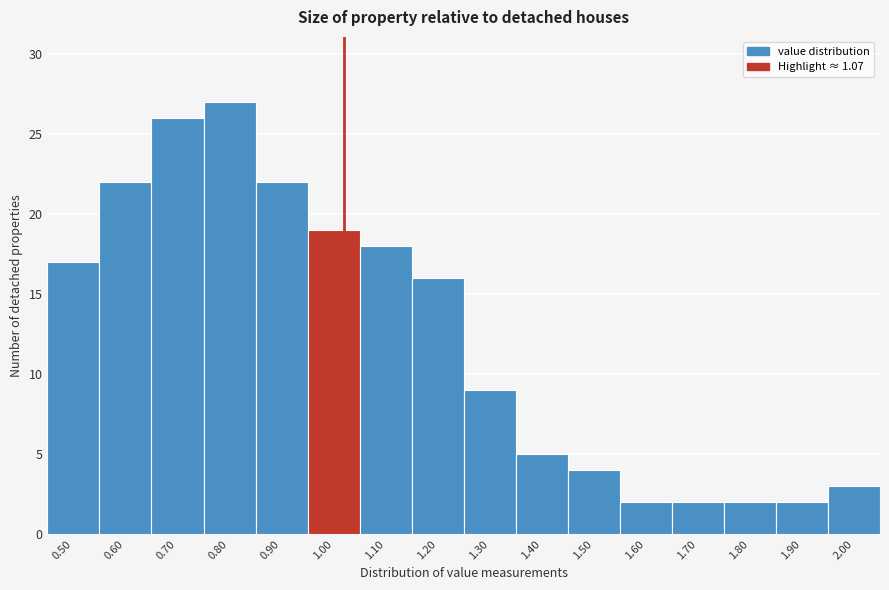

Reading left to right, transcribe all the data shown in this chart.

17	22	26	27	22	19	18	16	9	5	4	2	2	2	2	3